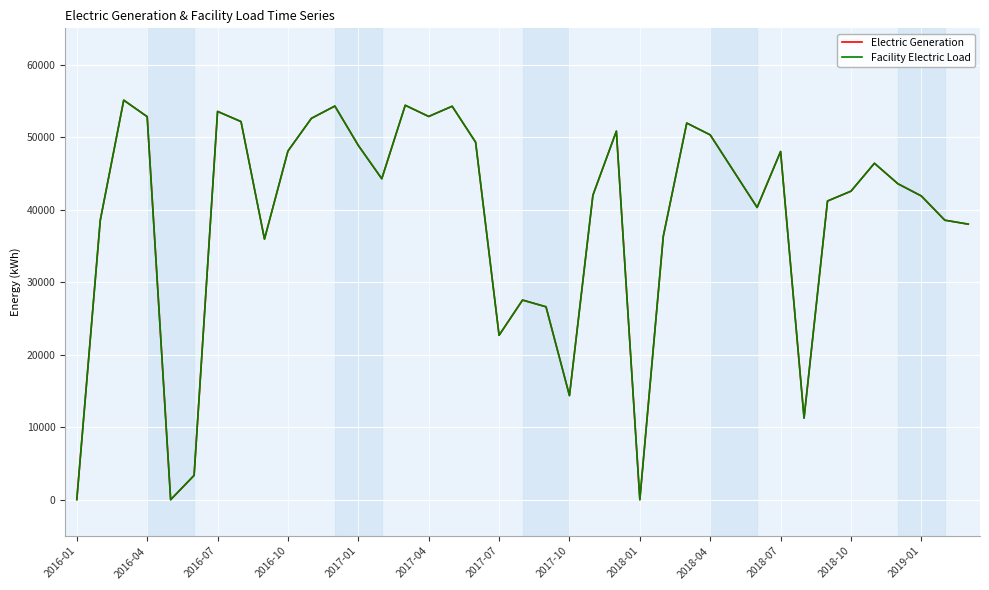

Is this an area chart (filled region under the line)?

No